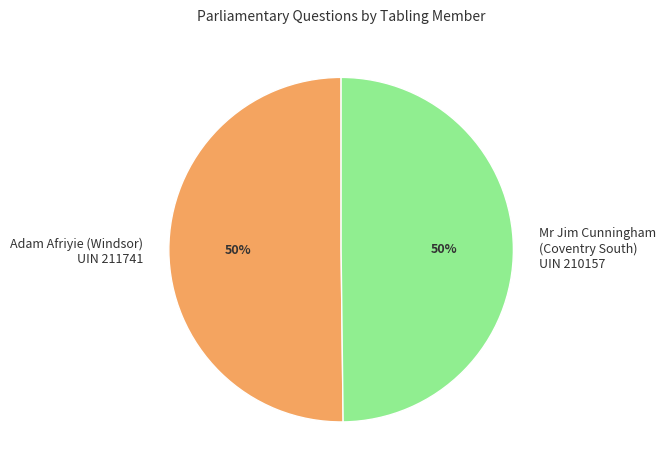

Approximately how many times larger is the value at Mr Jim Cunningham (Coventry South) UIN 210157 compared to Adam Afriyie (Windsor) UIN 211741?

1.0